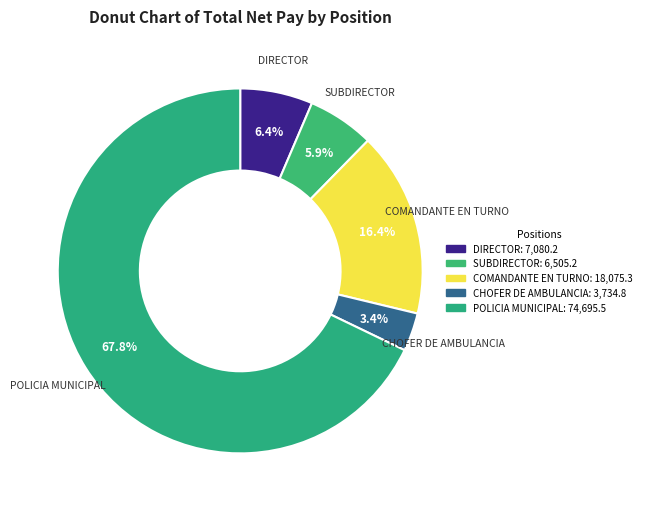

Count the number of slices in the pie.

5